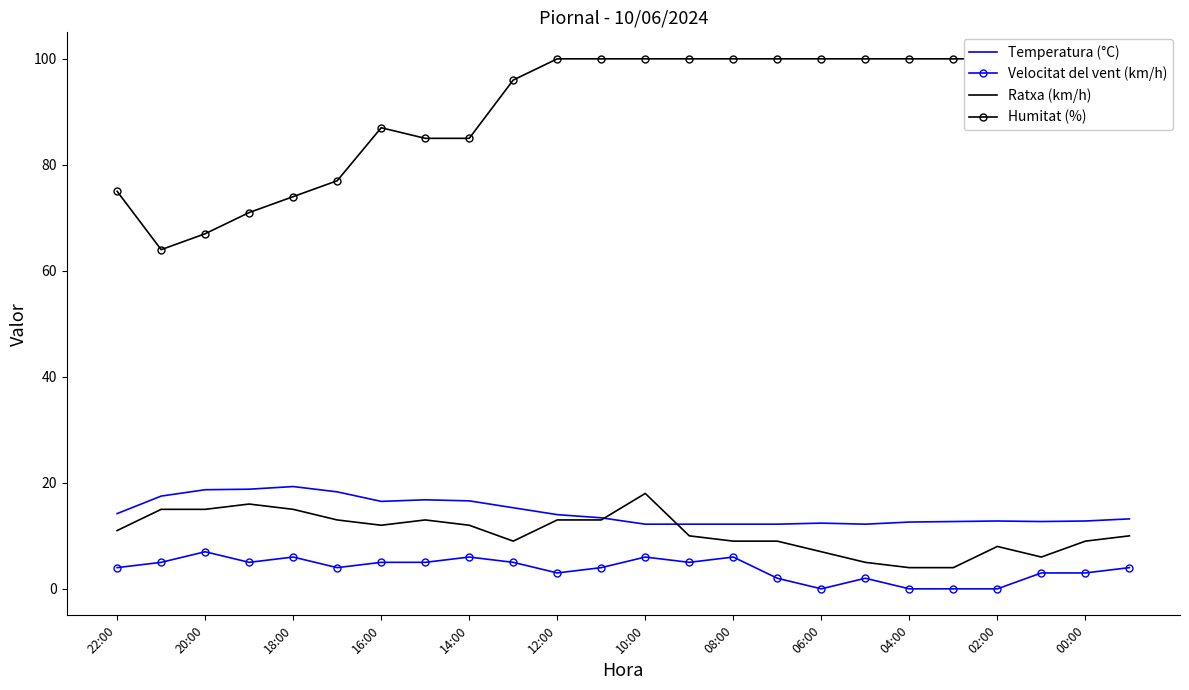

True or false: Humitat (%) and Temperatura (°C) intersect in this chart.

False